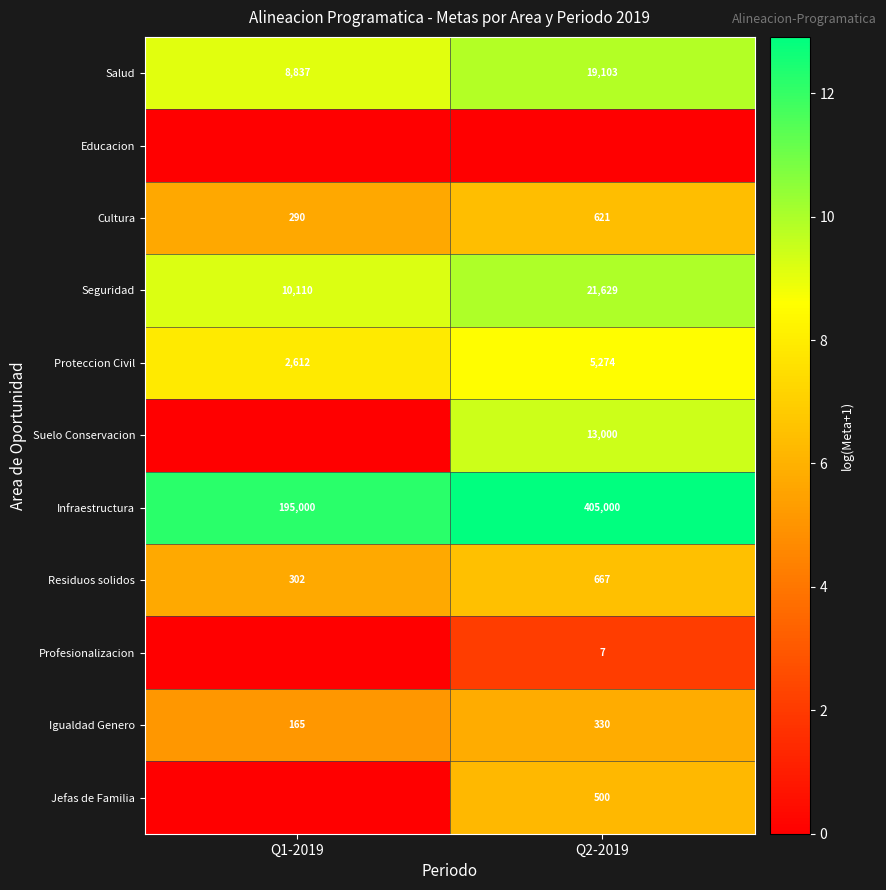

At which label is Proteccion Civil closest to 3943?

Q1-2019